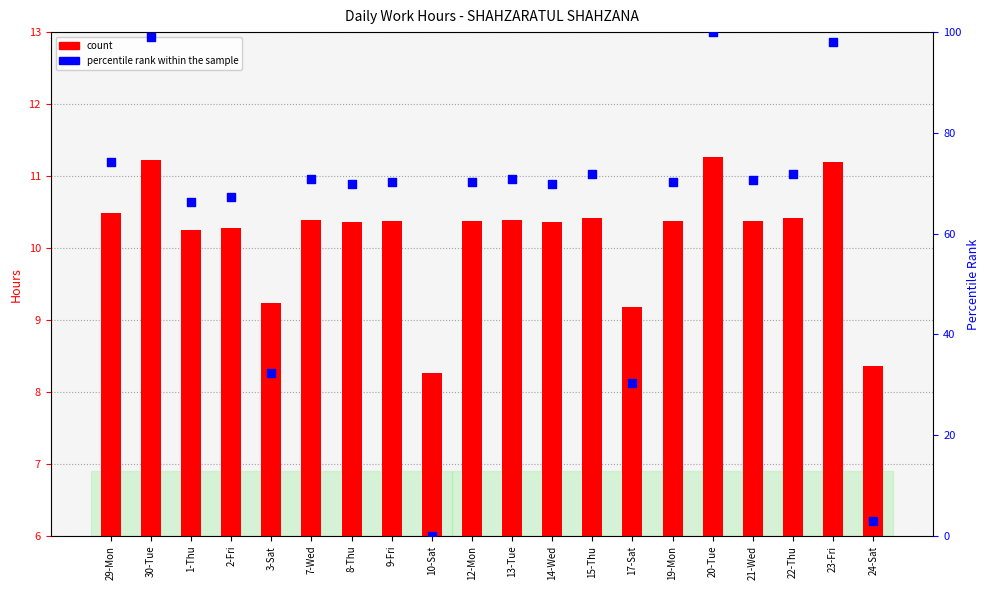

Is the value of count at 23-Fri greater than the value of percentile rank within the sample at 2-Fri?

No